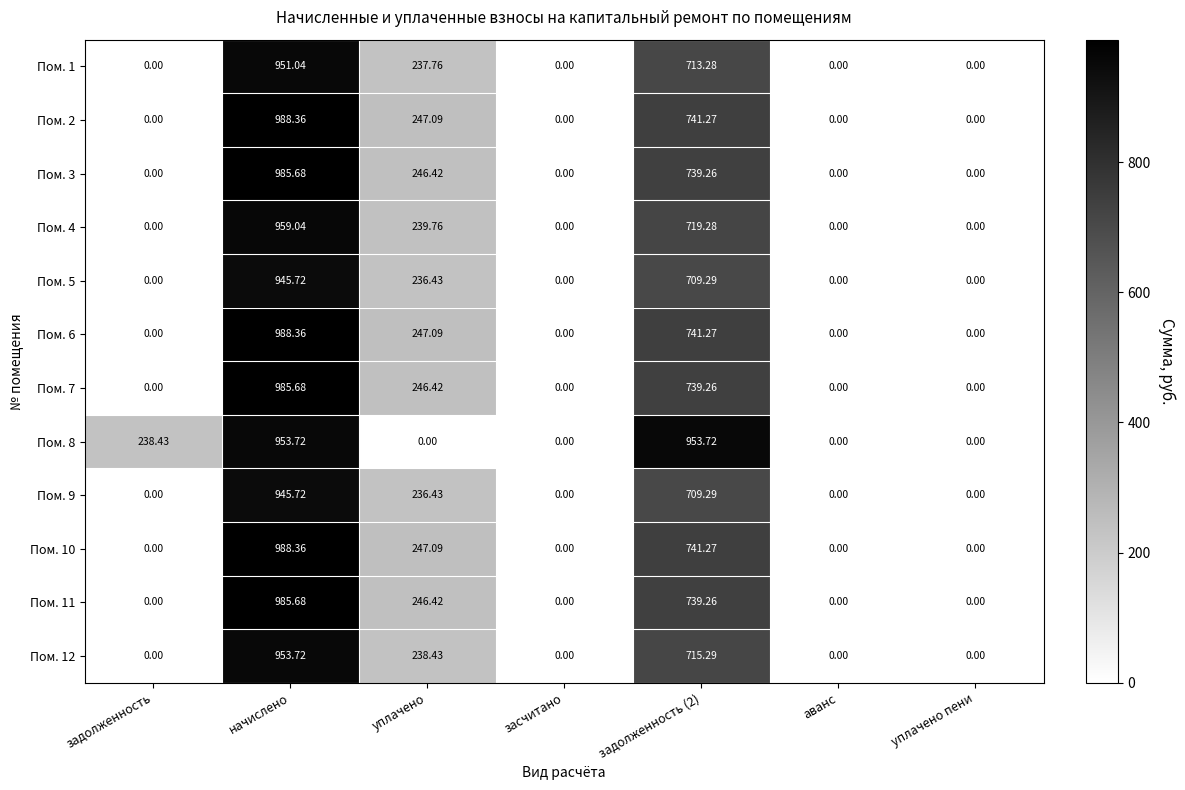

Which category has the highest value in the Пом. 11 series?

начислено